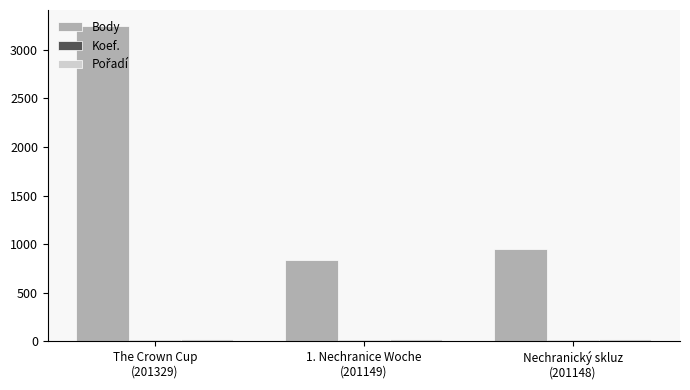

What is the greatest value displayed?

3249